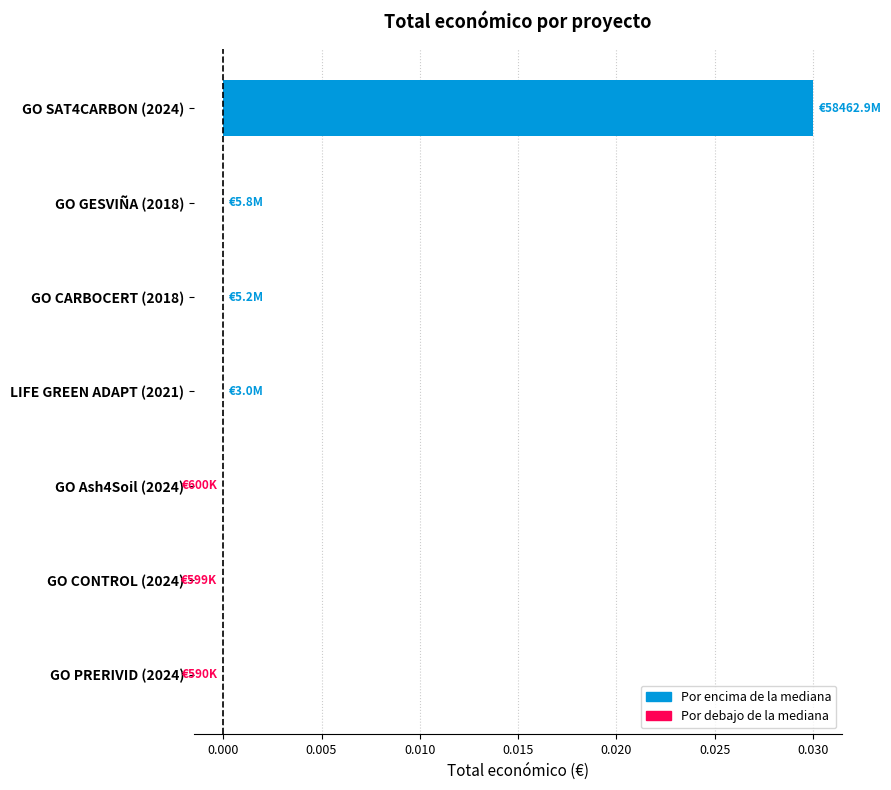

The chart shows a value of -0.0 at GO Ash4Soil (2024). True or false?

True